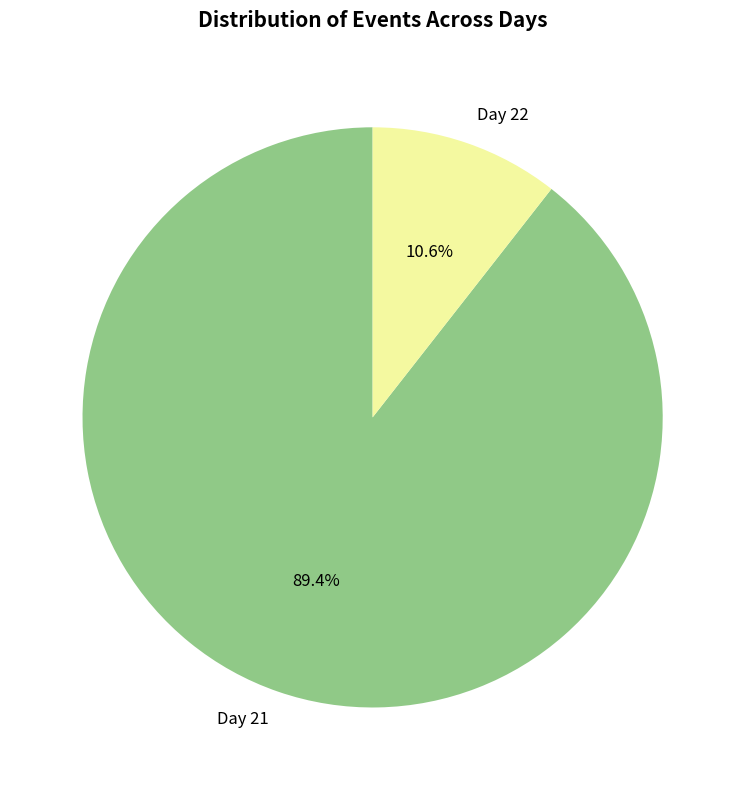

Is the sum of Day 21 and Day 22 greater than half?

Yes